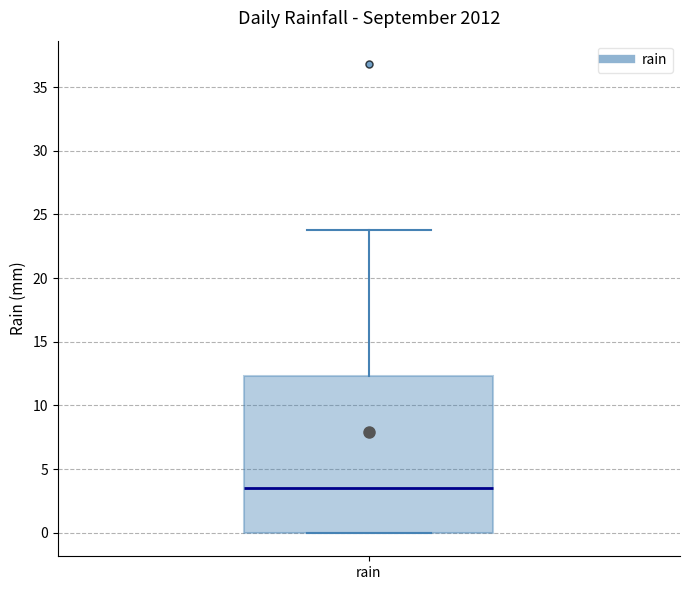

Read this box plot against the y-axis: the position of the median line, the range covered by the box, and the ends of both whiskers. The values are not printed on the chart, so give them approximately, as read against the axis.

median 3.5, box 0.0 to 12.5, whiskers 0.0 to 24.0